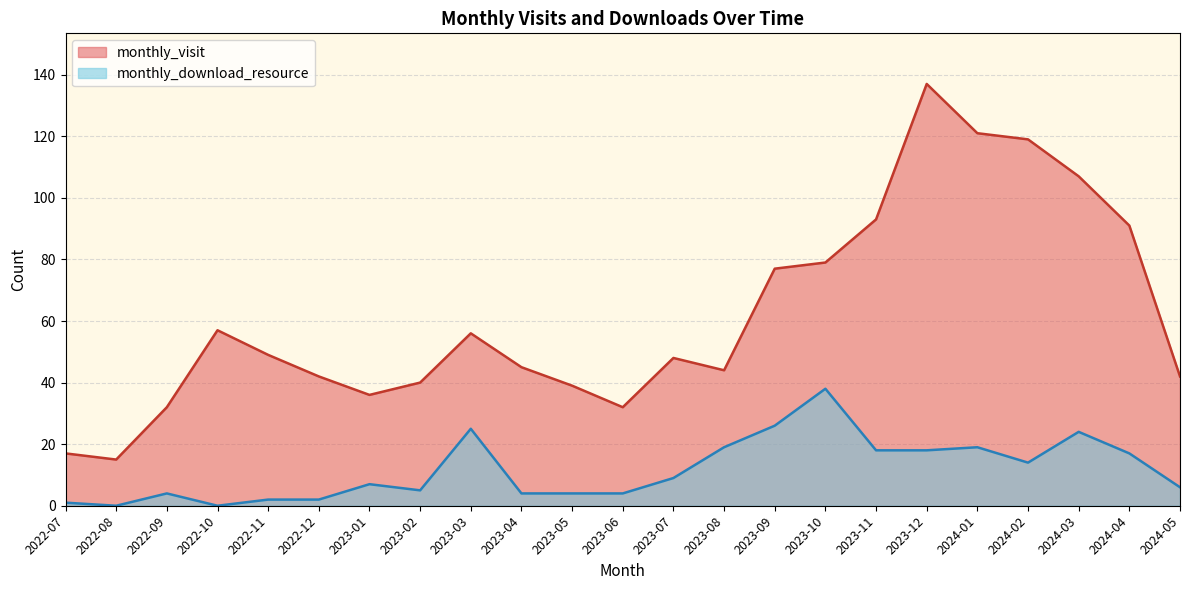

What is the difference between the maximum and minimum values in the monthly_download_resource series?

38